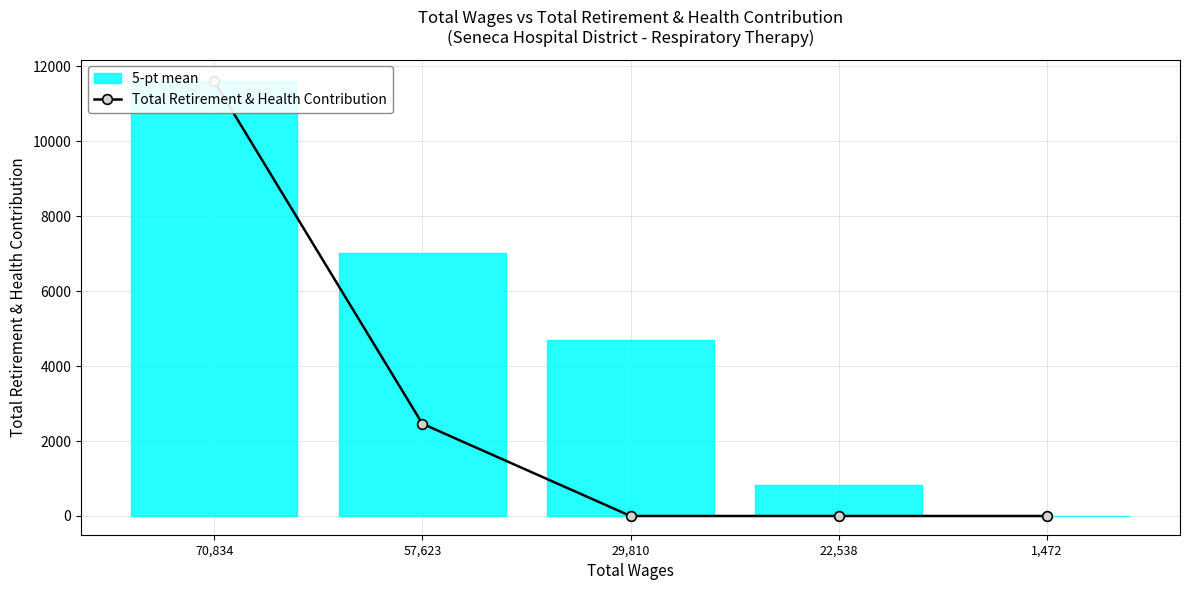

Rank the categories by value from highest to lowest.

70,834, 57,623, 29,810, 22,538, 1,472